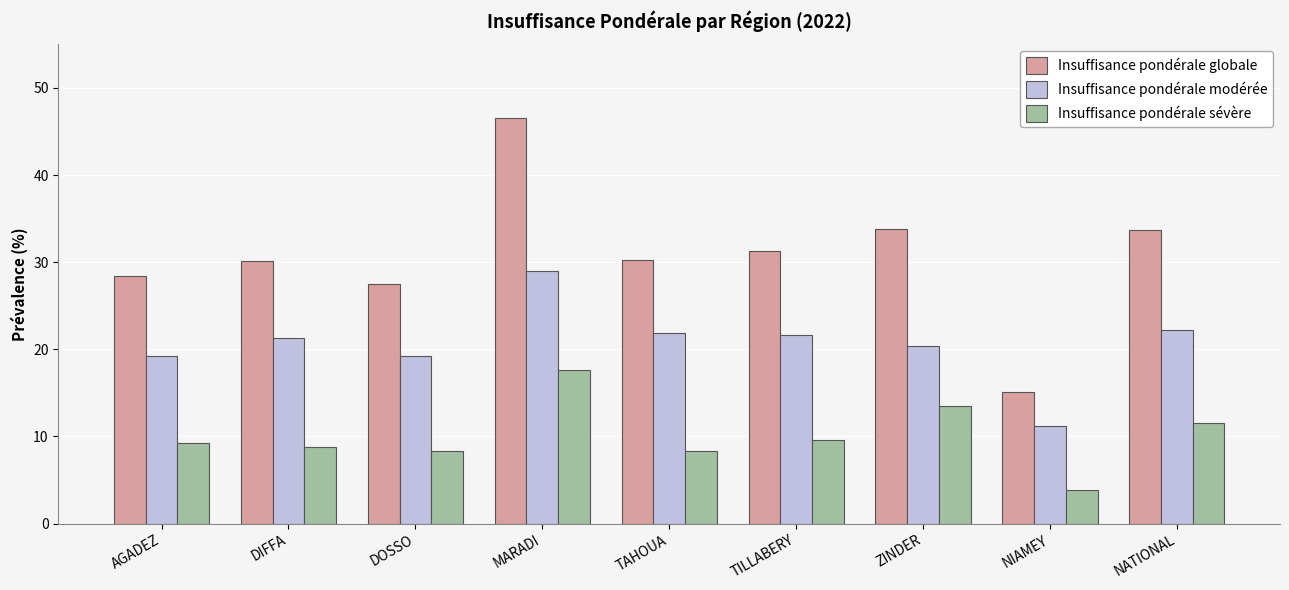

Which category has the highest value in the Insuffisance pondérale modérée series?

MARADI